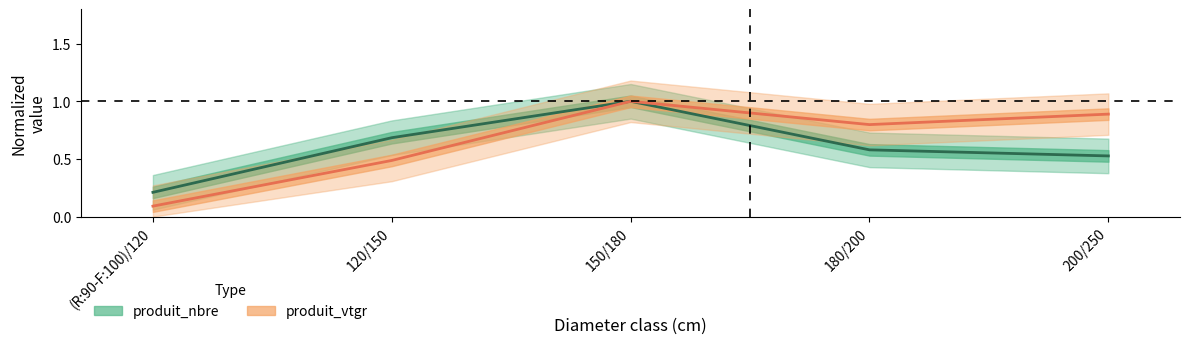

What is the difference between the second highest and second lowest values in the produit_vtgr series?

0.4